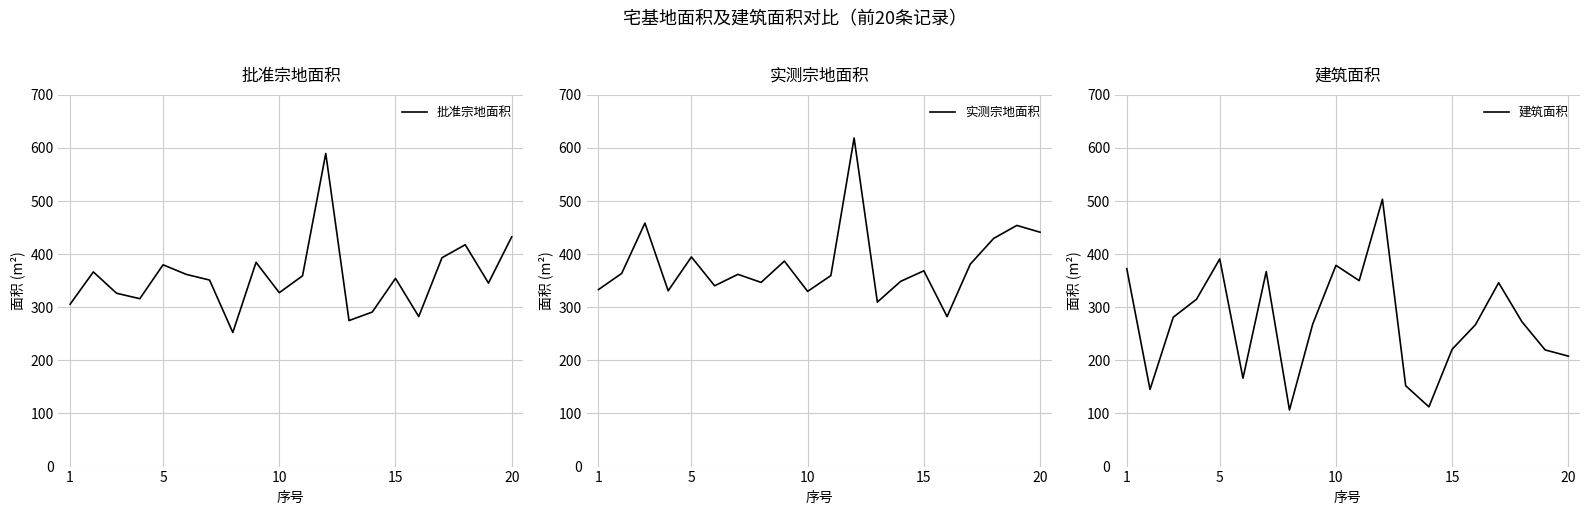

What is the maximum value for 批准宗地面积?

589.7